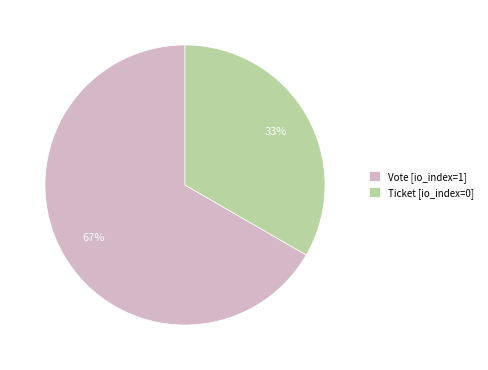

Does any single category account for the majority?

Yes